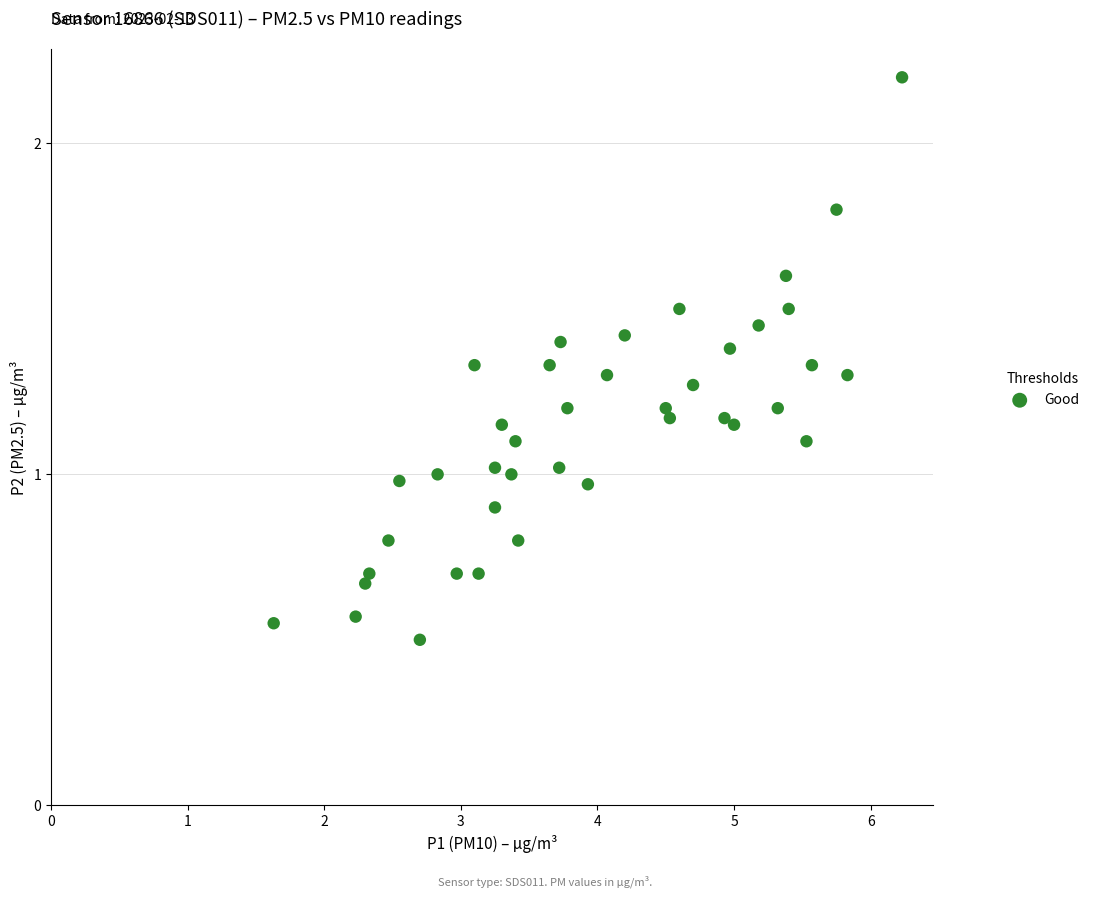

What is the range of X values (max minus min)?

4.6